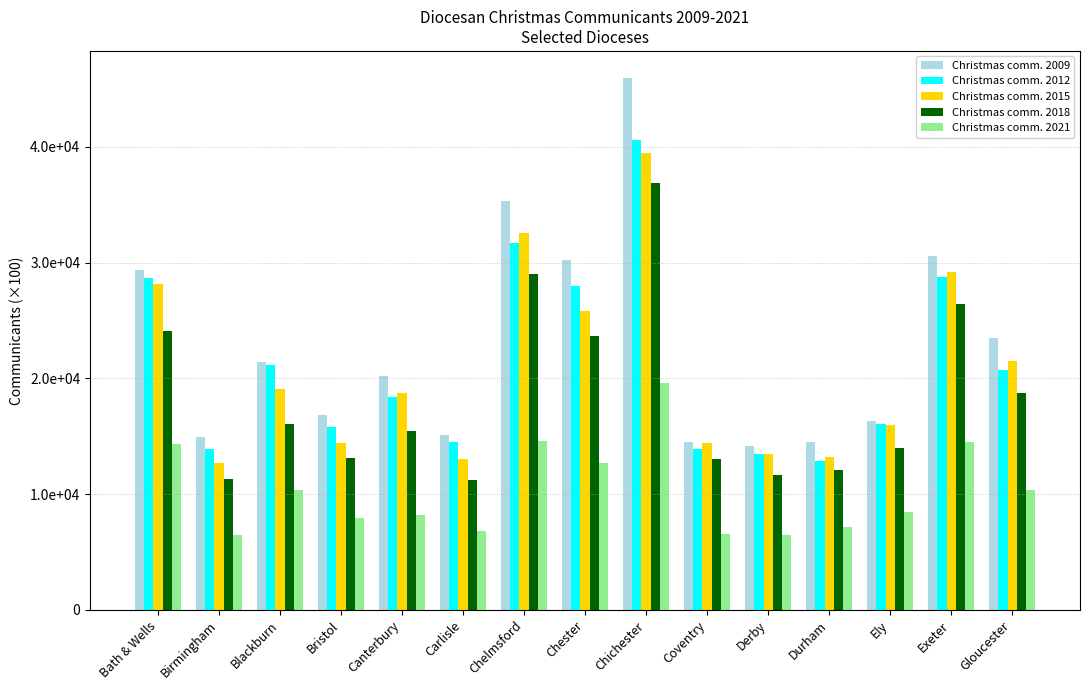

Reading left to right, what are all the values shown in this chart?

Christmas comm. 2009: Bath & Wells=29400	Birmingham=14900	Blackburn=21400	Bristol=16800	Canterbury=20200	Carlisle=15100	Chelmsford=35300	Chester=30200	Chichester=46000	Coventry=14500	Derby=14200	Durham=14500	Ely=16300	Exeter=30600	Gloucester=23500
Christmas comm. 2012: Bath & Wells=28700	Birmingham=13900	Blackburn=21200	Bristol=15800	Canterbury=18400	Carlisle=14500	Chelmsford=31700	Chester=28000	Chichester=40600	Coventry=13900	Derby=13500	Durham=12900	Ely=16100	Exeter=28800	Gloucester=20700
Christmas comm. 2015: Bath & Wells=28200	Birmingham=12700	Blackburn=19100	Bristol=14400	Canterbury=18700	Carlisle=13000	Chelmsford=32600	Chester=25800	Chichester=39500	Coventry=14400	Derby=13500	Durham=13200	Ely=16000	Exeter=29200	Gloucester=21500
Christmas comm. 2018: Bath & Wells=24100	Birmingham=11300	Blackburn=16100	Bristol=13100	Canterbury=15500	Carlisle=11200	Chelmsford=29000	Chester=23700	Chichester=36900	Coventry=13000	Derby=11700	Durham=12100	Ely=14000	Exeter=26400	Gloucester=18700
Christmas comm. 2021: Bath & Wells=14300	Birmingham=6500	Blackburn=10400	Bristol=7900	Canterbury=8200	Carlisle=6800	Chelmsford=14600	Chester=12700	Chichester=19600	Coventry=6600	Derby=6500	Durham=7200	Ely=8500	Exeter=14500	Gloucester=10400